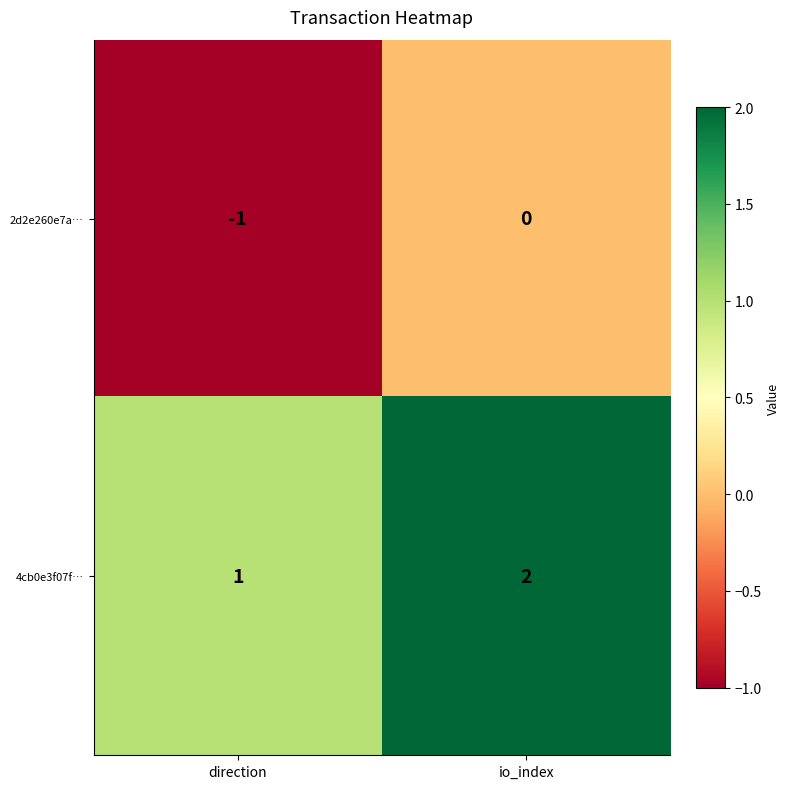

What is the sum of the 4cb0e3f07f… values at direction and io_index?

3